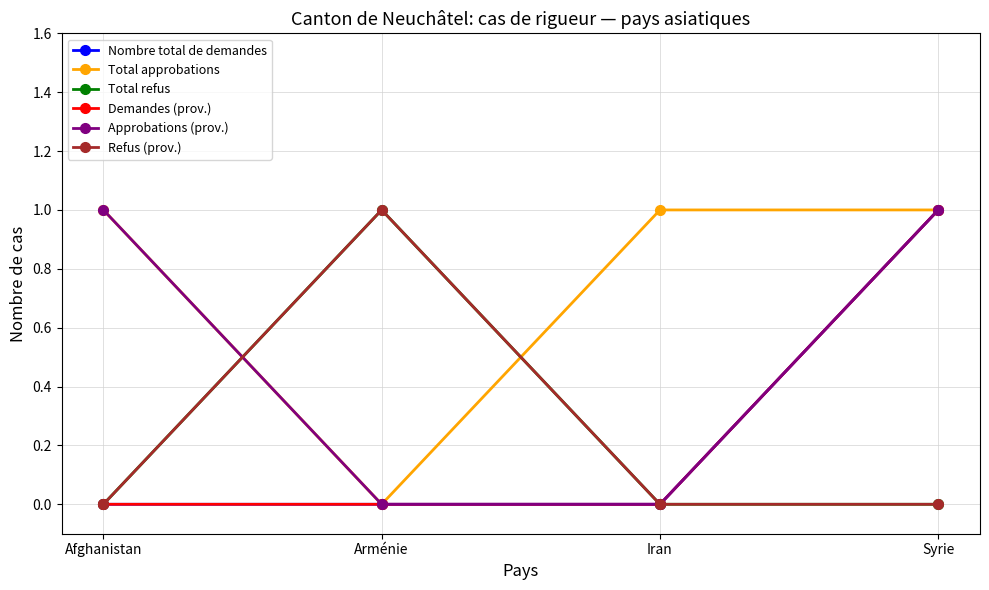

Count the Approbations (prov.) values in the range 0 to 1.

4